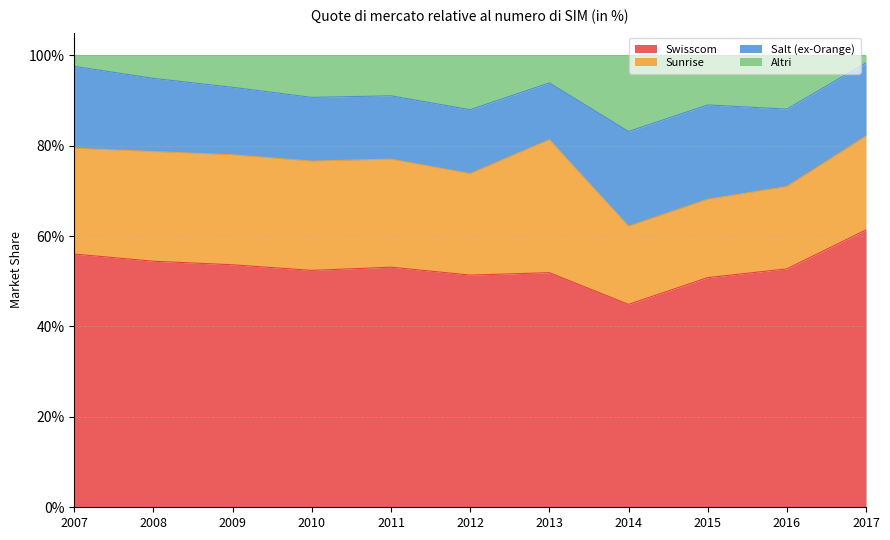

What is the minimum value for Swisscom?

0.4